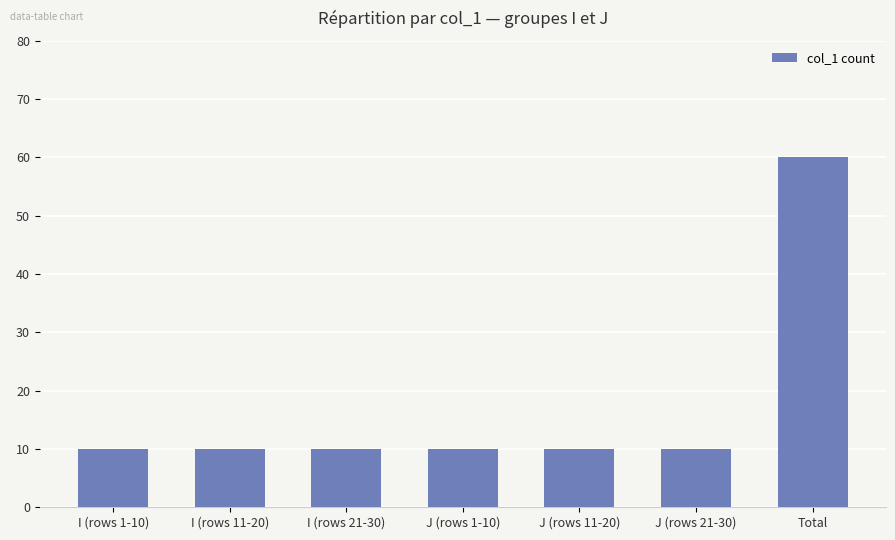

Which category has the highest value across all series?

Total